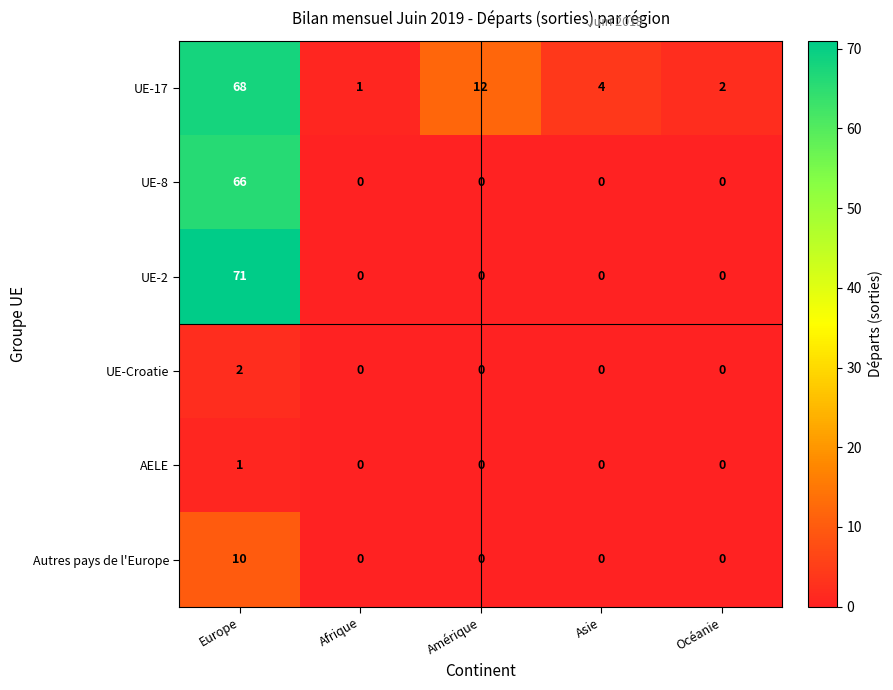

What is the difference between the highest and lowest values at Océanie?

2